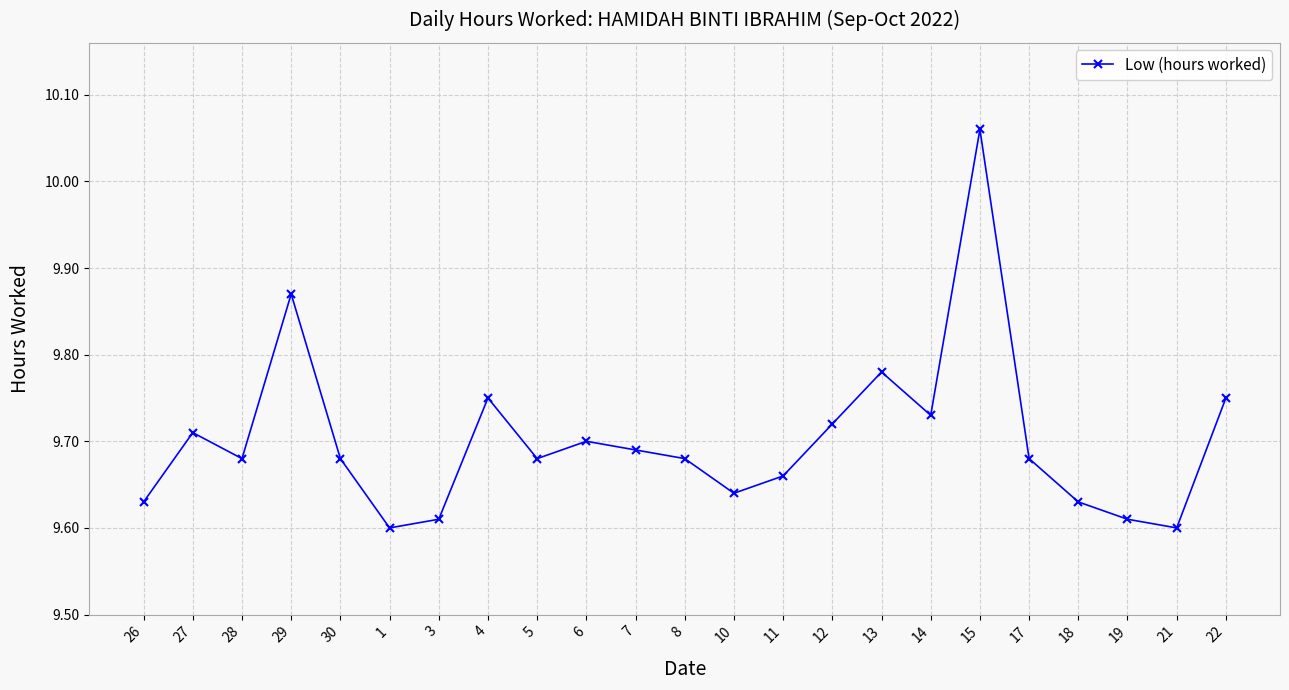

True or false: the data shows 9.7 at 17.

True